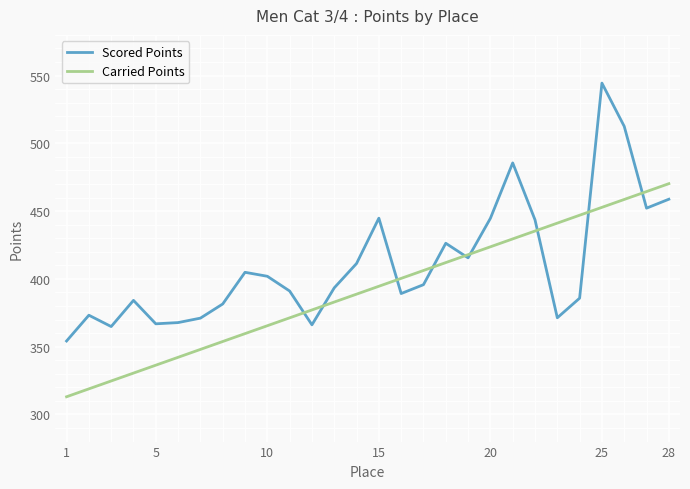

What is the minimum value shown in the chart?

313.1